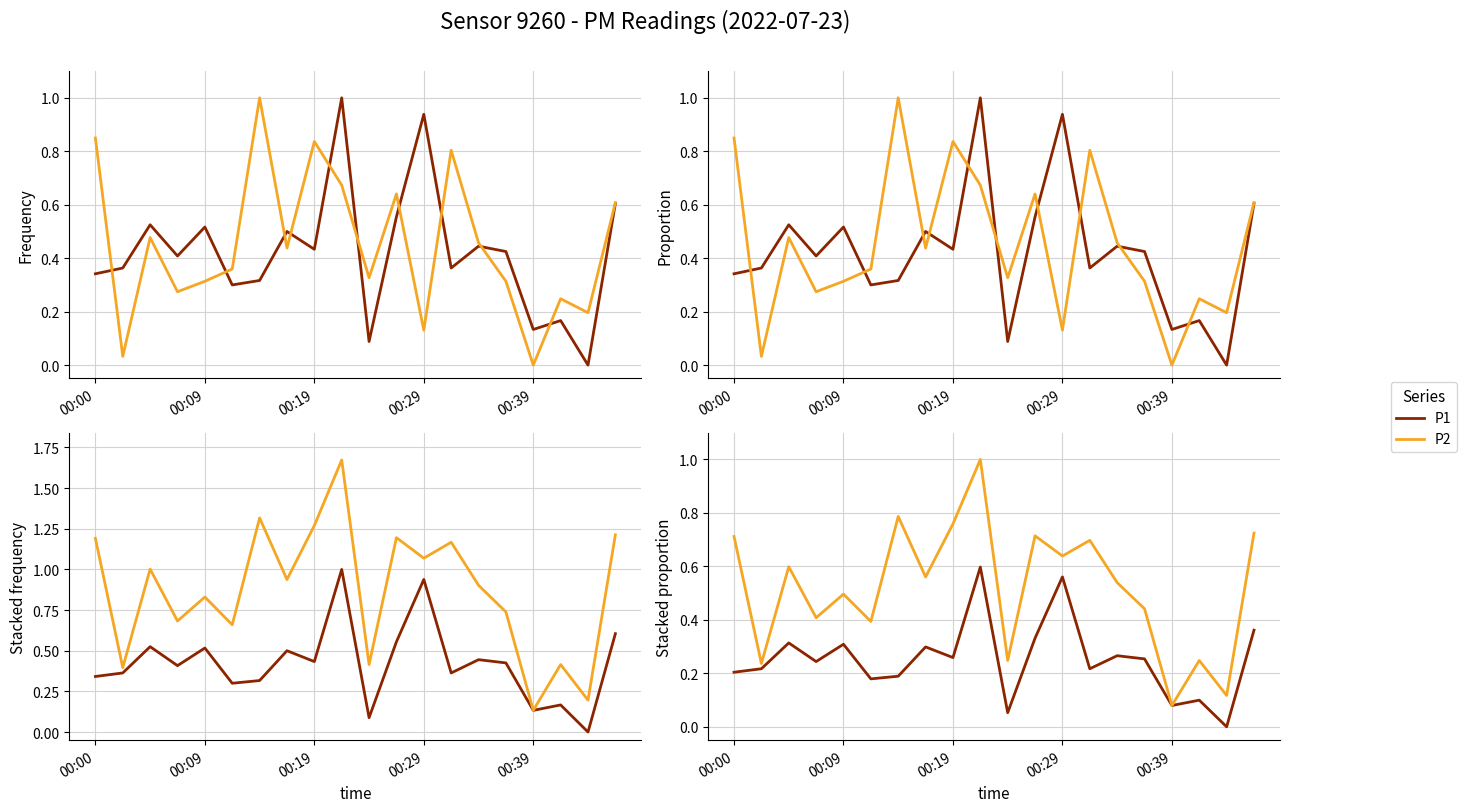

Is the value of P1 at 14 greater than the value of P2 at 16?

Yes